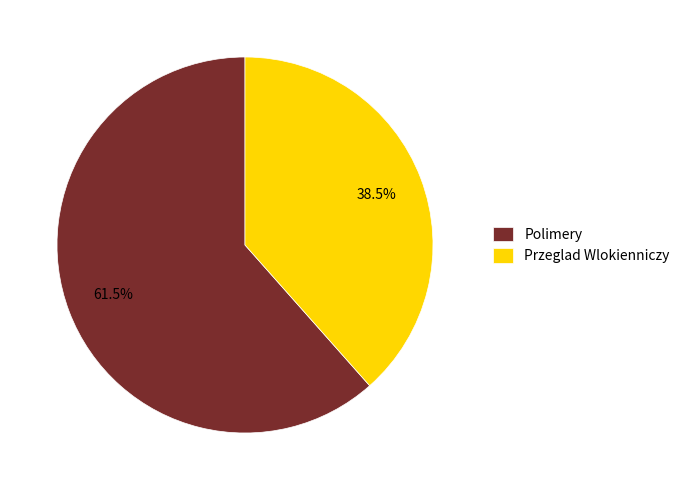

How many segments does this pie chart have?

2